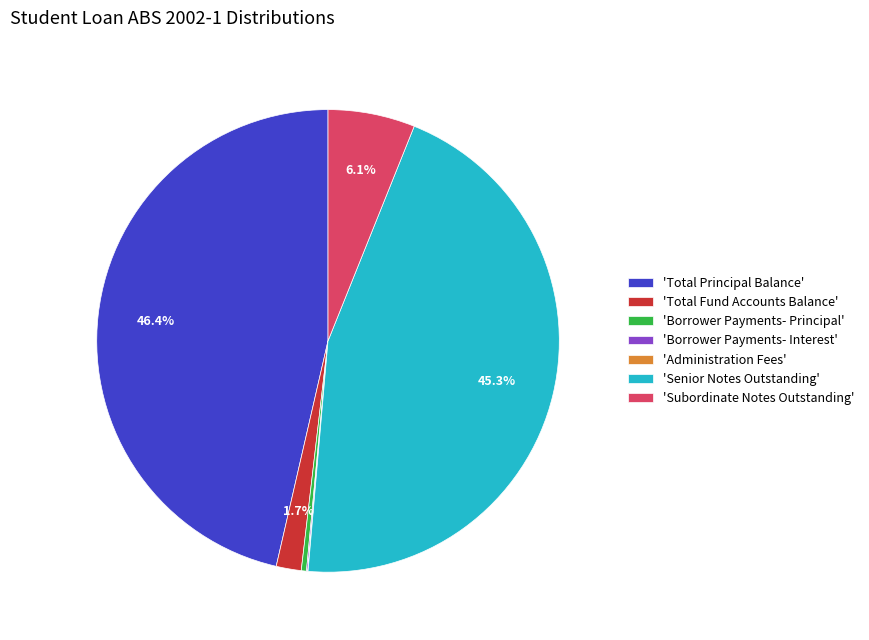

How much of the chart is everything except 'Senior Notes Outstanding'?

54.7%